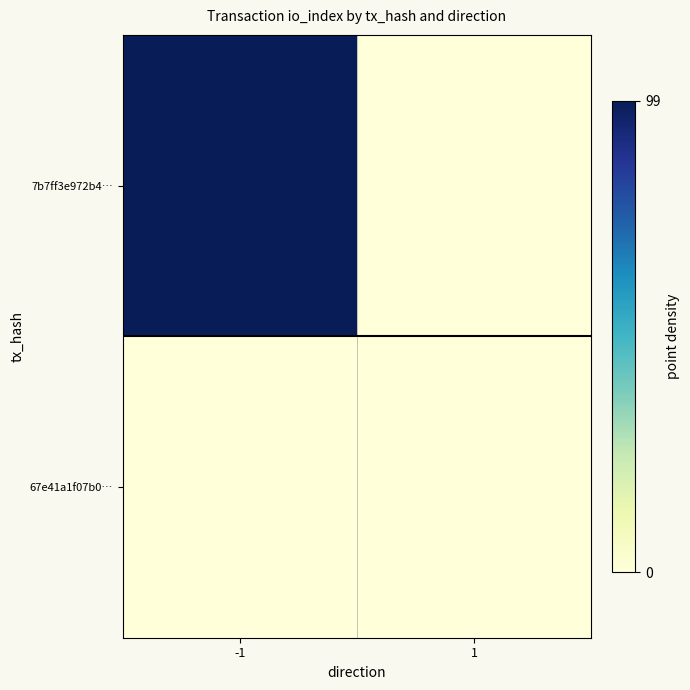

What is the difference between the highest and lowest values at 1?

0.4